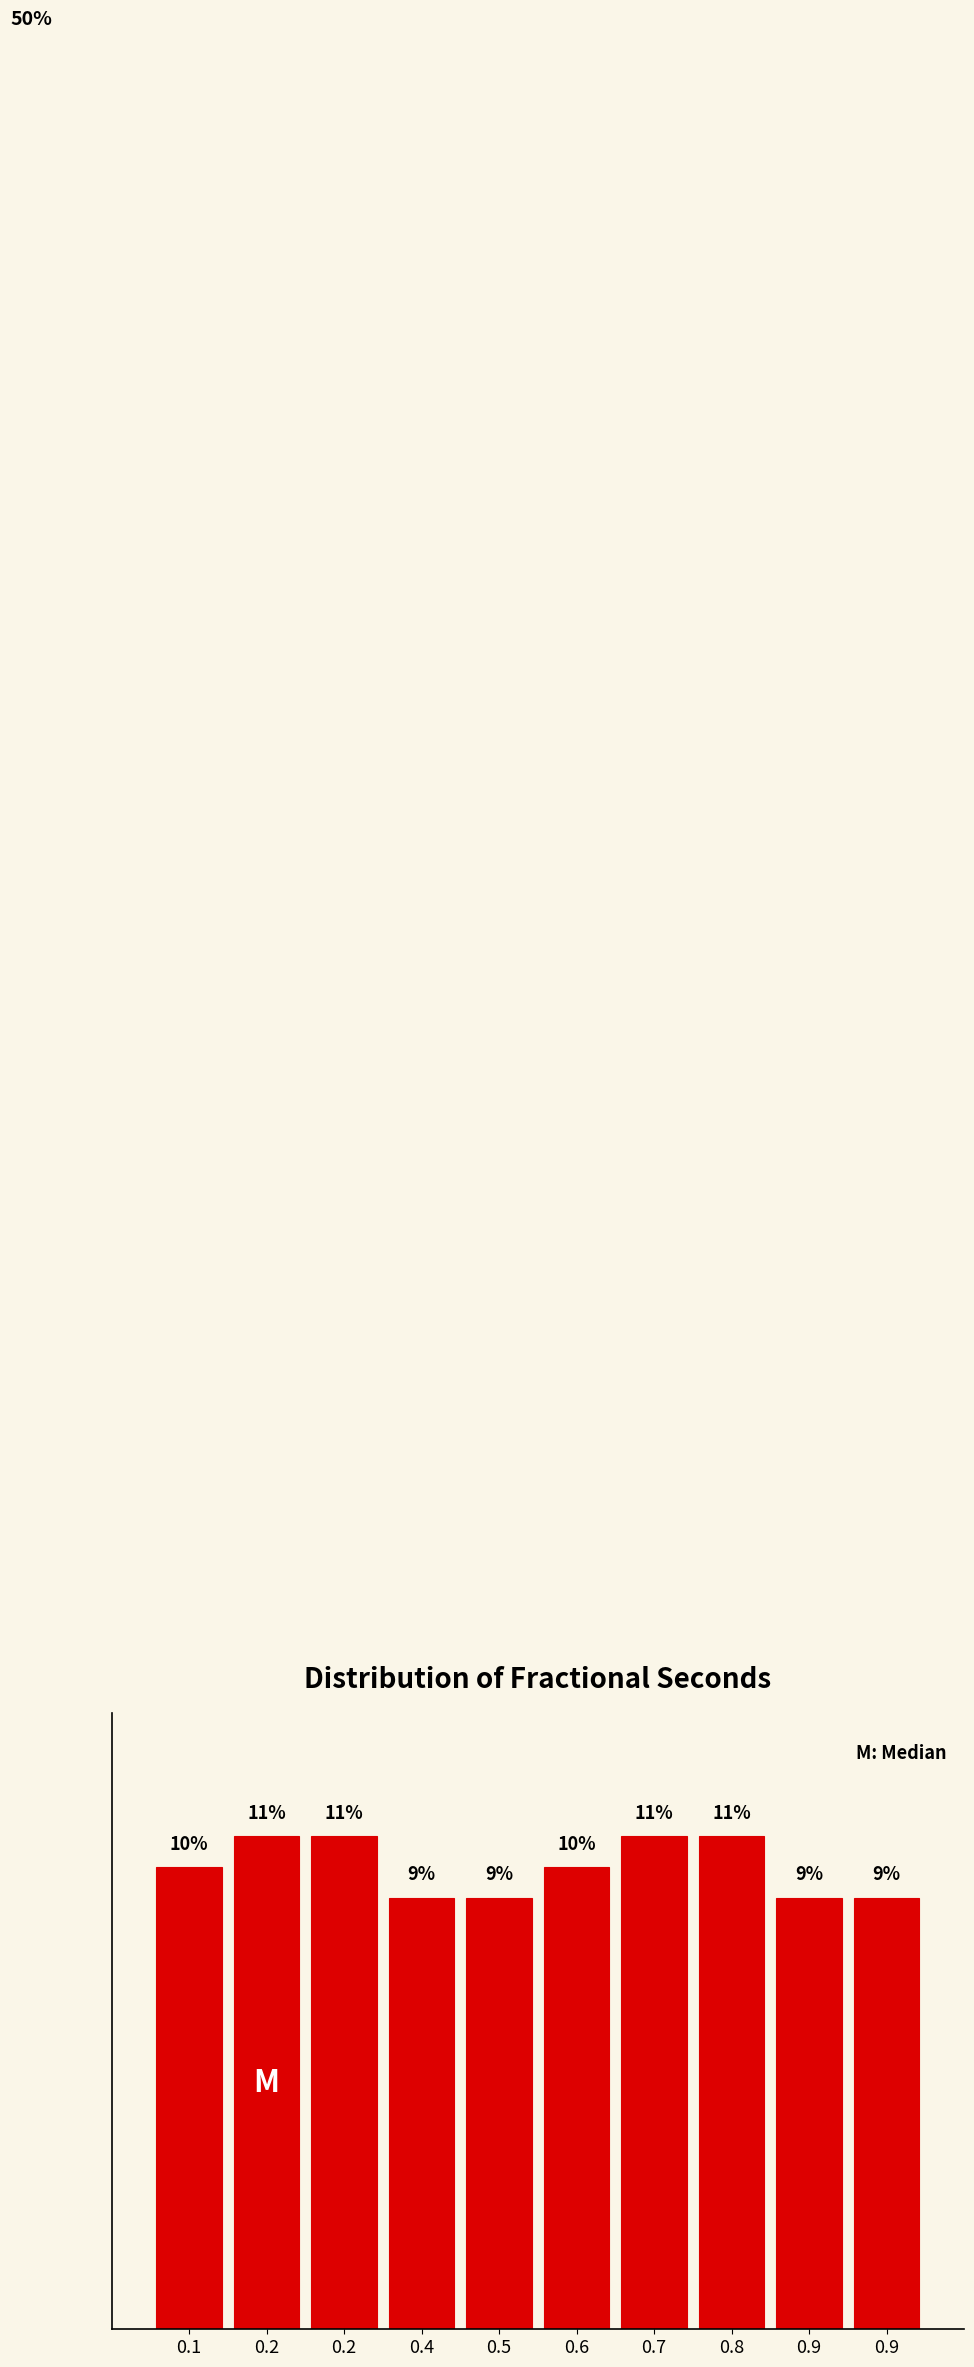

Does the chart contain any negative values?

No